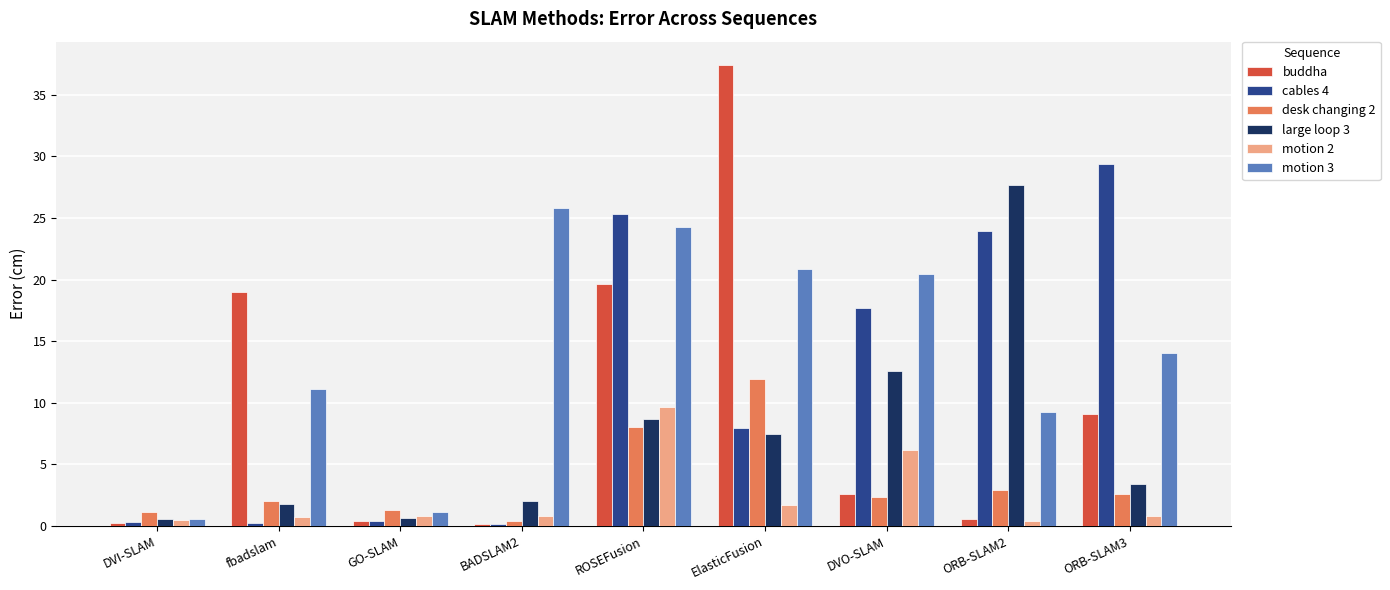

What position from the left is GO-SLAM?

3